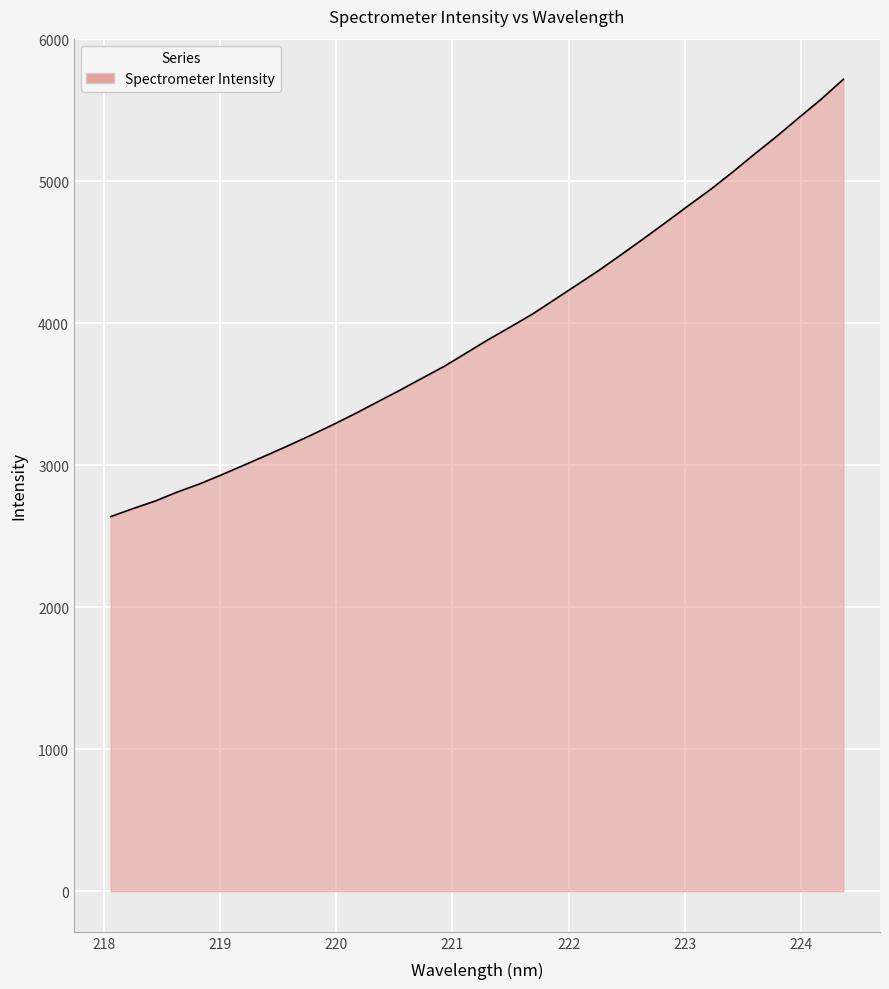

What is the difference between the maximum and minimum values?

3080.7